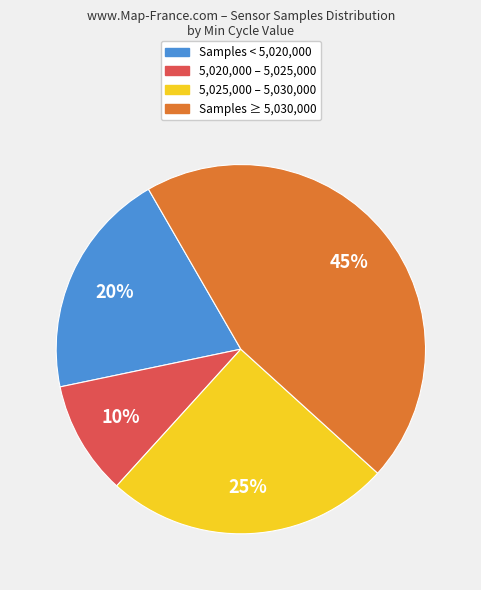

Is there a majority slice in this chart?

No